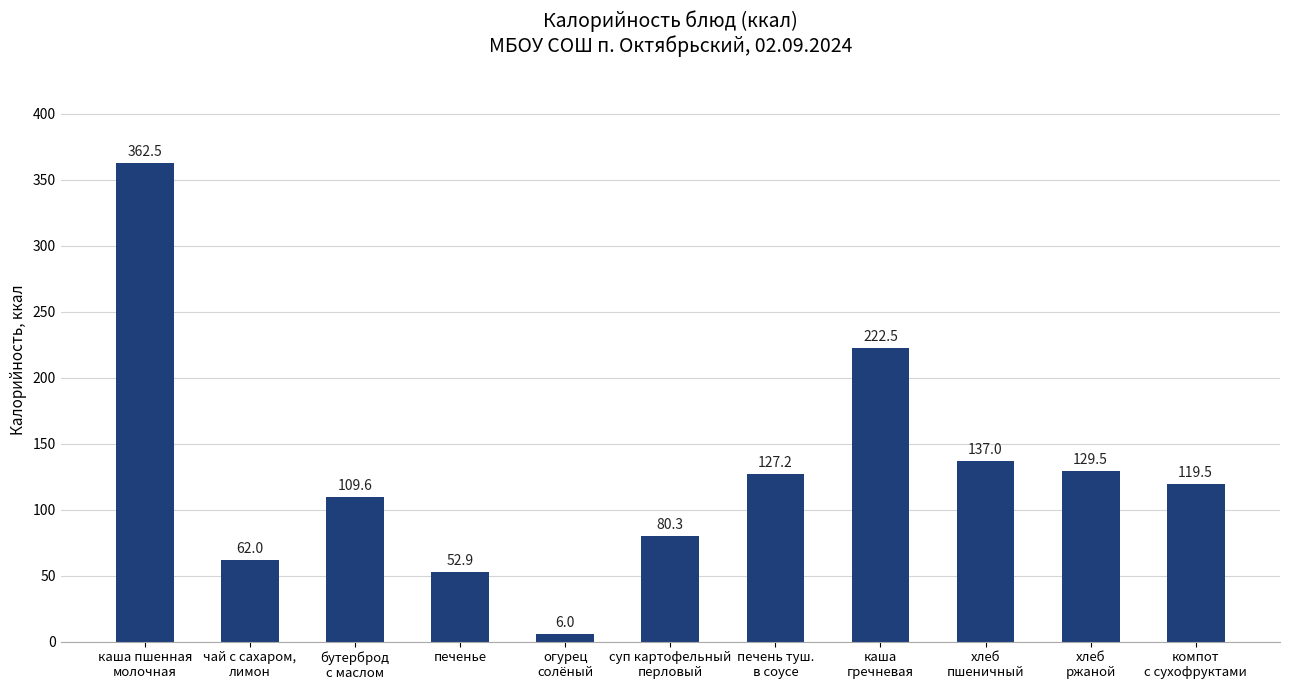

Does the chart contain any negative values?

No